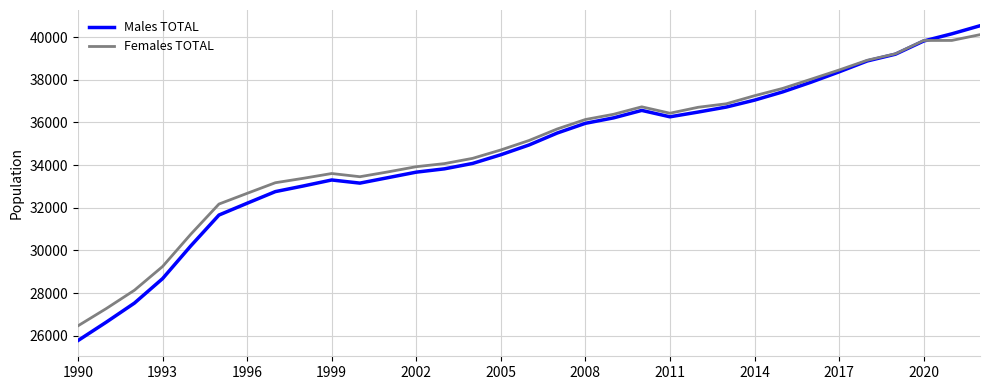

What is the maximum value for Females TOTAL?

40116